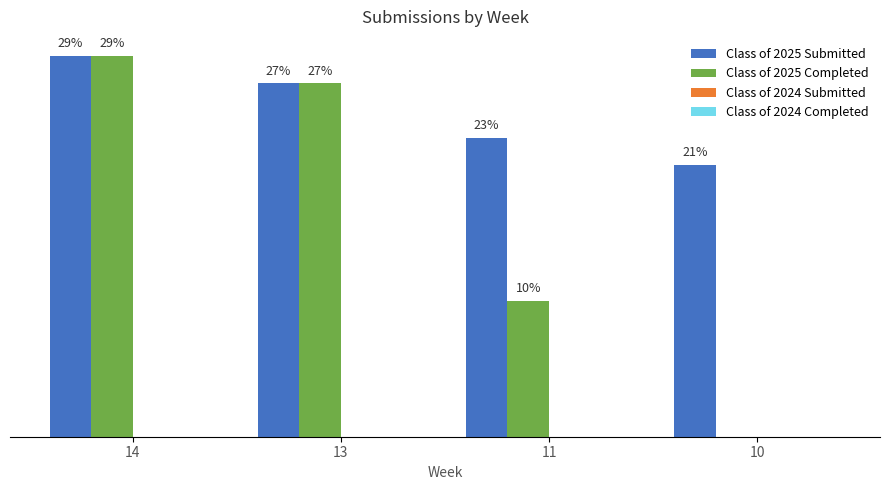

True or false: Class of 2025 Completed has a value of 3 at 11.

False